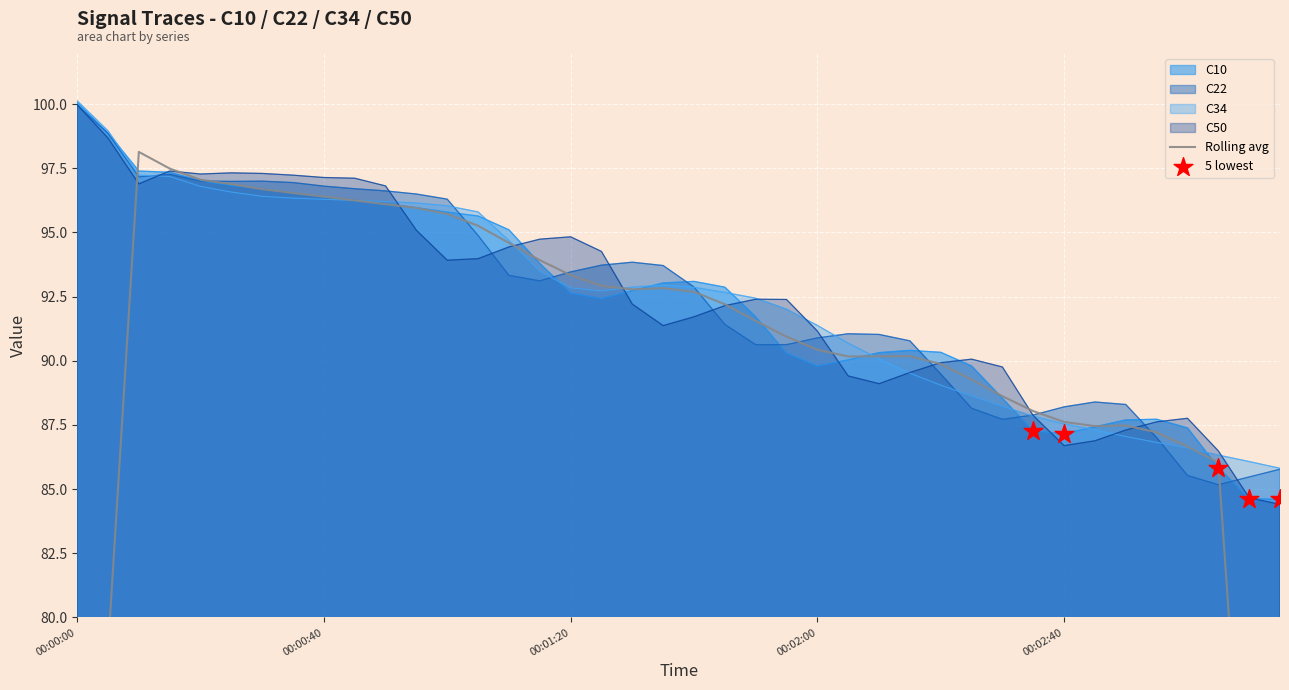

At which category is the sum across all series the highest?

00:00:00